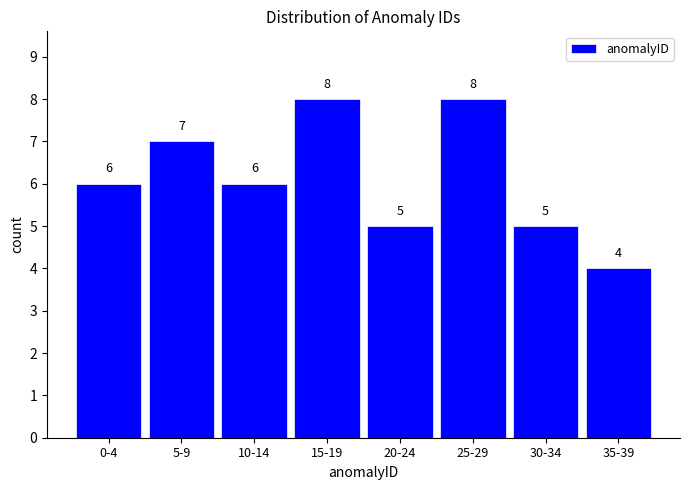

Reading left to right, extract all data points from this chart.

6	7	6	8	5	8	5	4